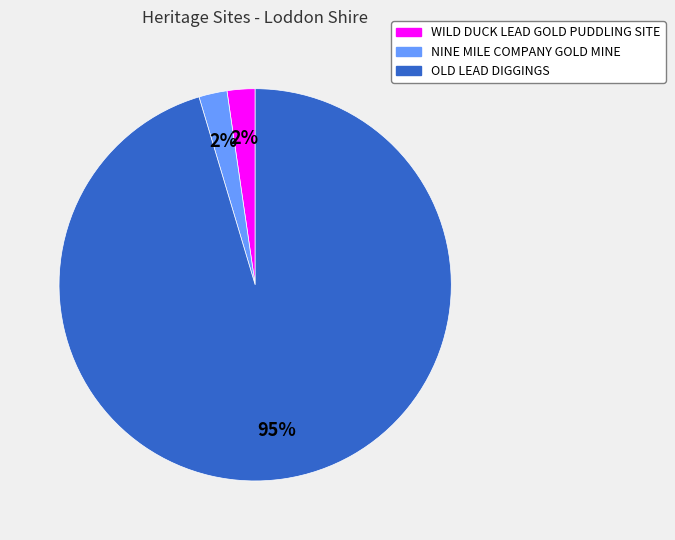

Combined, do WILD DUCK LEAD GOLD PUDDLING SITE and NINE MILE COMPANY GOLD MINE account for over 50%?

No